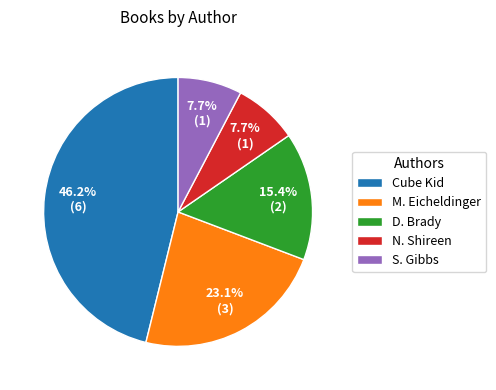

Between N. Shireen and Cube Kid, which is larger?

Cube Kid